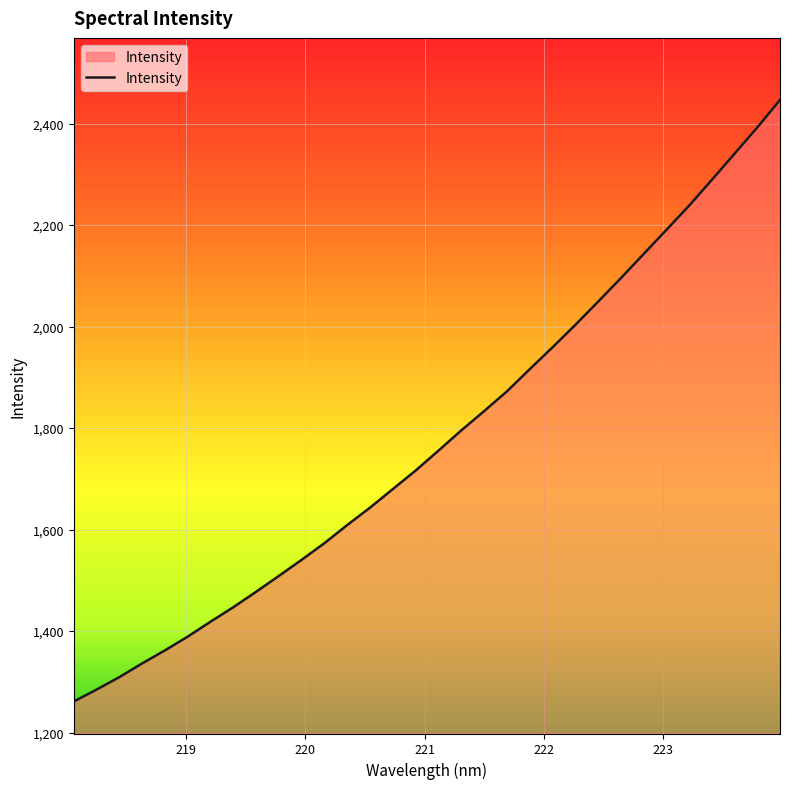

What is the difference between the maximum and minimum values?

1185.3